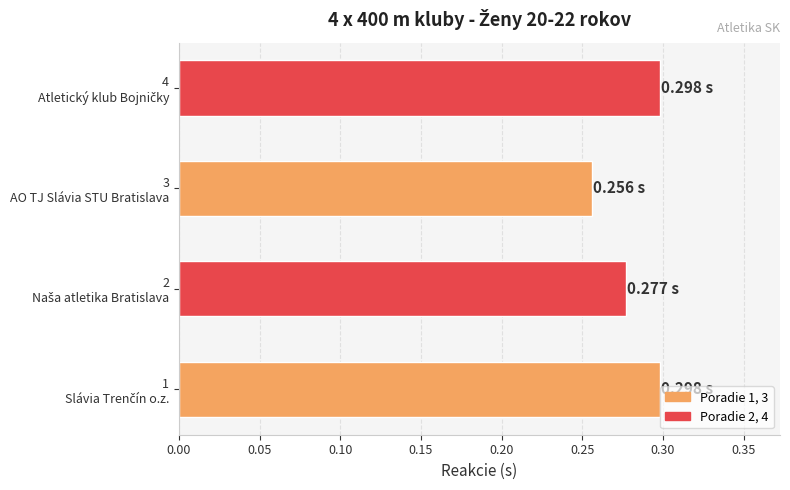

What is the sum of all values?

1.1